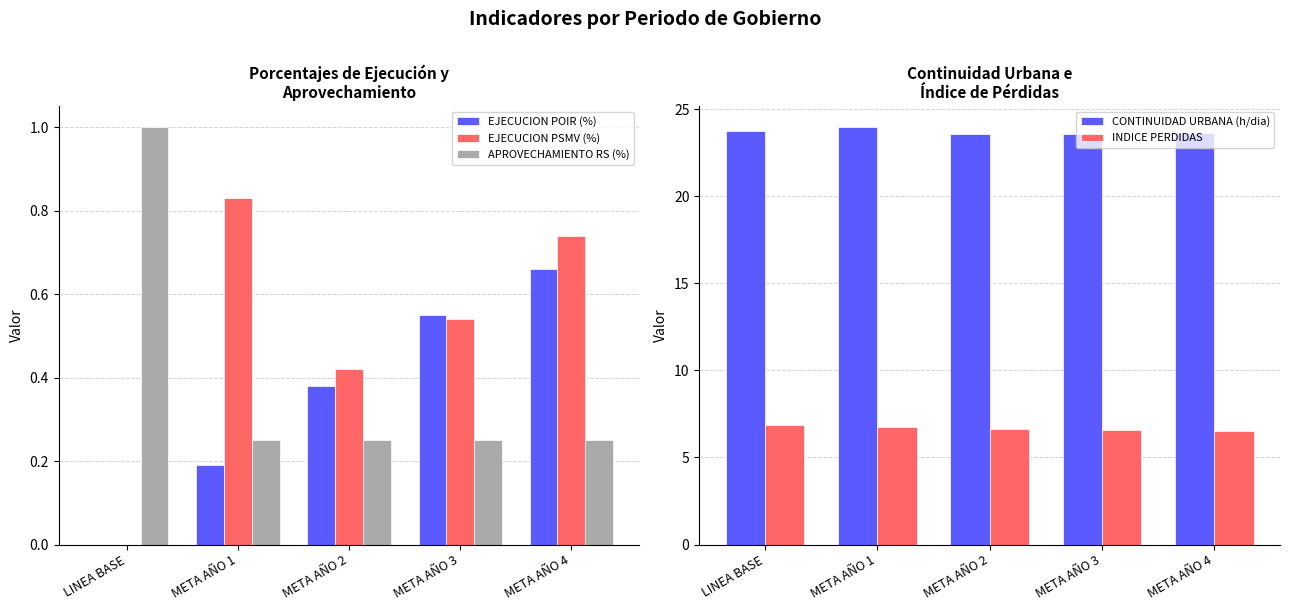

How many data points does each series have?

5